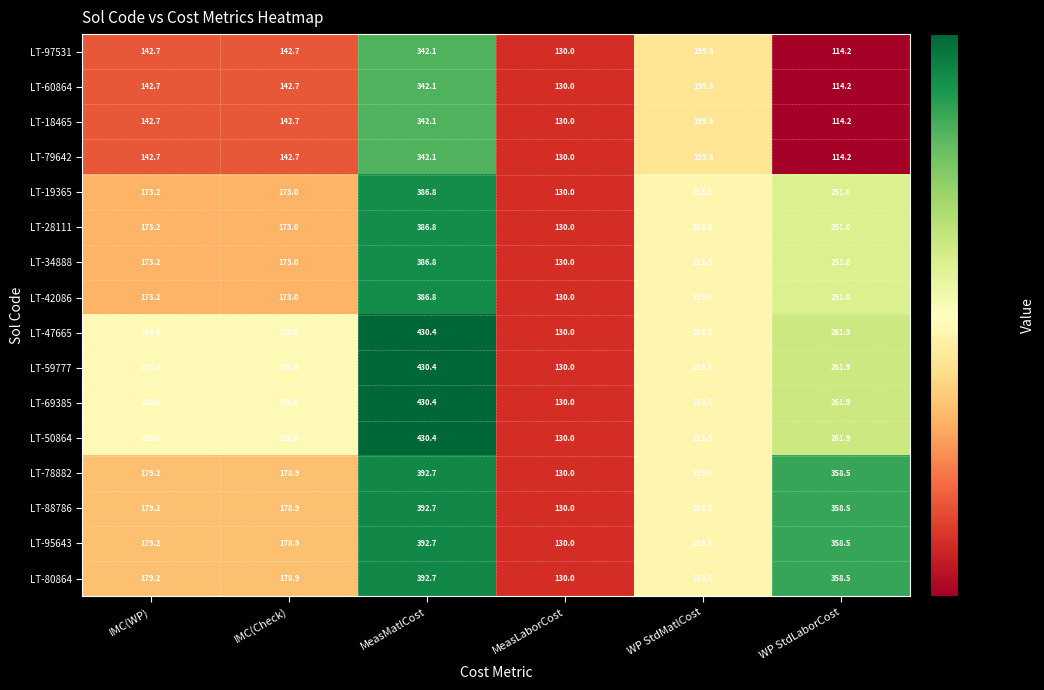

At how many categories does at least one series exceed 378?

1